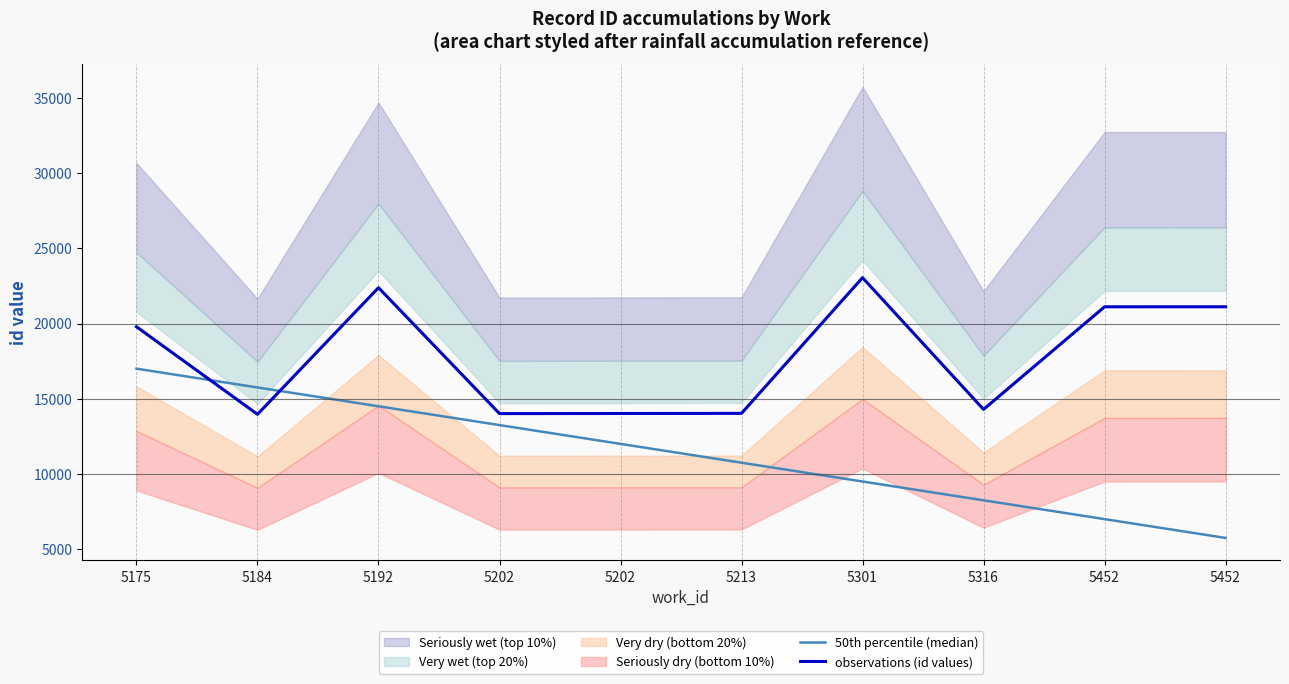

Reading left to right, extract all data points from this chart.

50th percentile (median): 5175=17000	5184=15750	5192=14500	5202=13250	5202=12000	5213=10750	5301=9500	5316=8250	5452=7000	5452=5750
observations (id values): 5175=19786	5184=13966	5192=22381	5202=14013	5202=14020	5213=14028	5301=23048	5316=14292	5452=21112	5452=21114